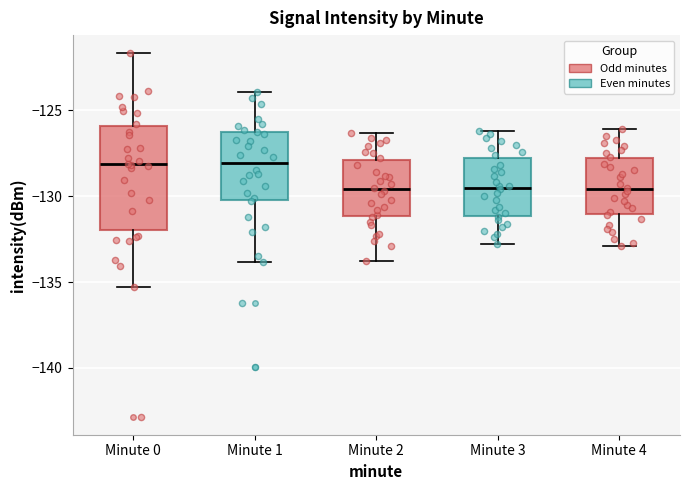

Reading left to right, transcribe this box plot: for each box, give where its median line is, the range the box spans, and where its two whiskers end, as read against the y-axis. The values are not printed on the chart, so give them approximately, as read against the axis.

Minute 0: median -128.0, box -132.0 to -126.0, whiskers -135.5 to -121.5
Minute 1: median -128.0, box -130.0 to -126.5, whiskers -134.0 to -124.0
Minute 2: median -129.5, box -131.0 to -128.0, whiskers -134.0 to -126.5
Minute 3: median -129.5, box -131.0 to -127.5, whiskers -133.0 to -126.0
Minute 4: median -129.5, box -131.0 to -128.0, whiskers -133.0 to -126.0